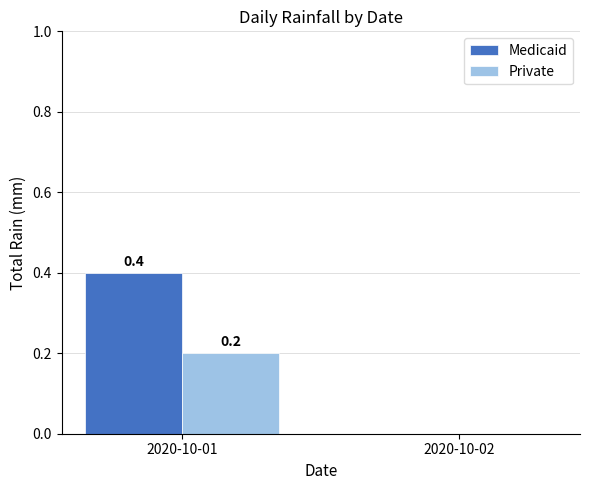

Between 2020-10-01 and 2020-10-02, which series saw the biggest shift?

Medicaid